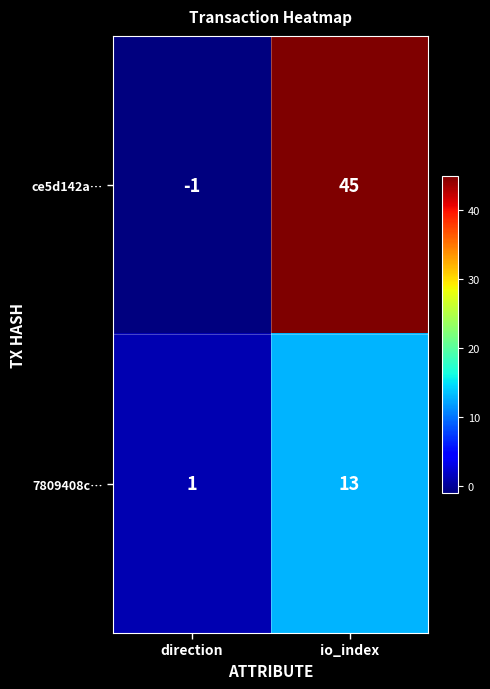

What is the greatest value displayed?

45